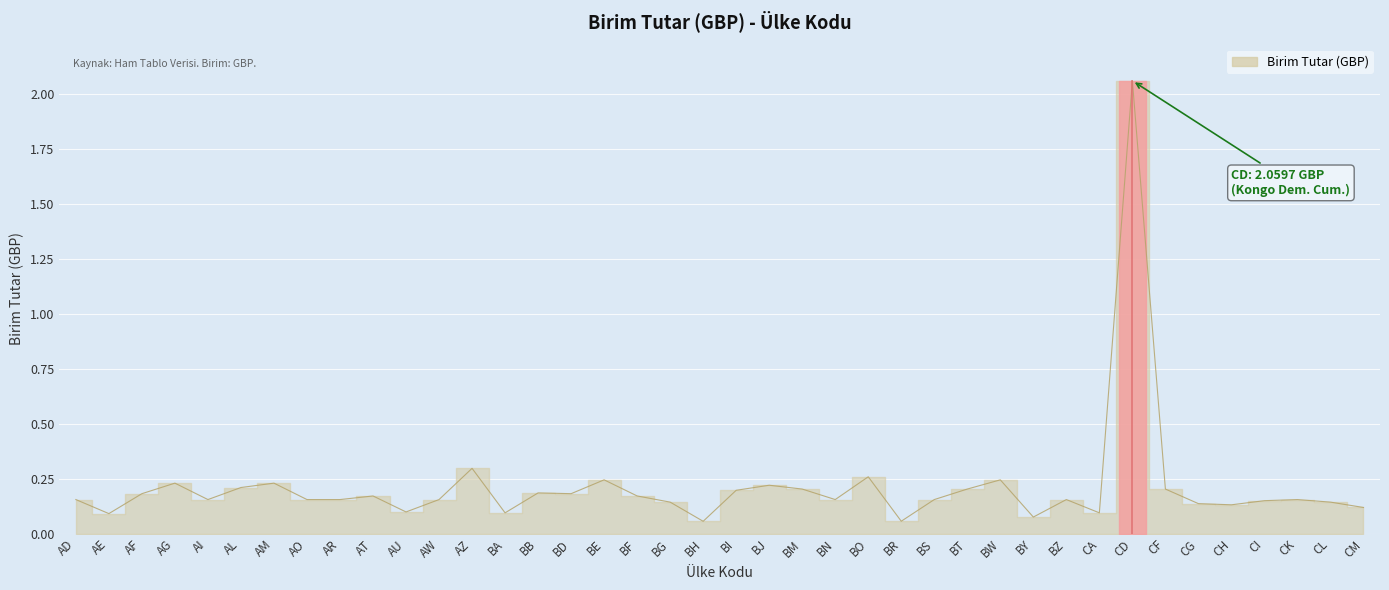

What is the maximum value shown in the chart?

2.1